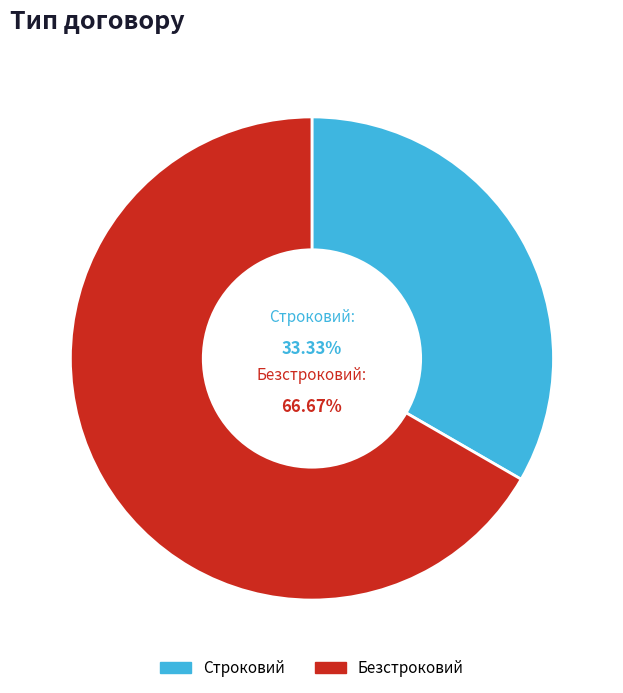

Count the number of slices in the pie.

2